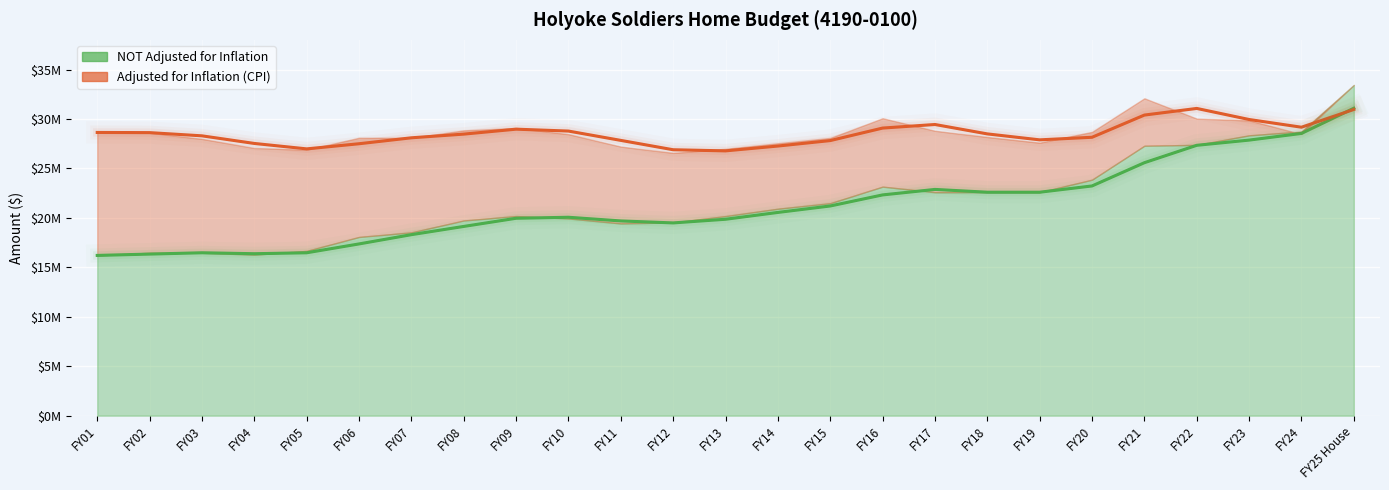

What is the change in value from FY13 to FY21?

+5718521.5